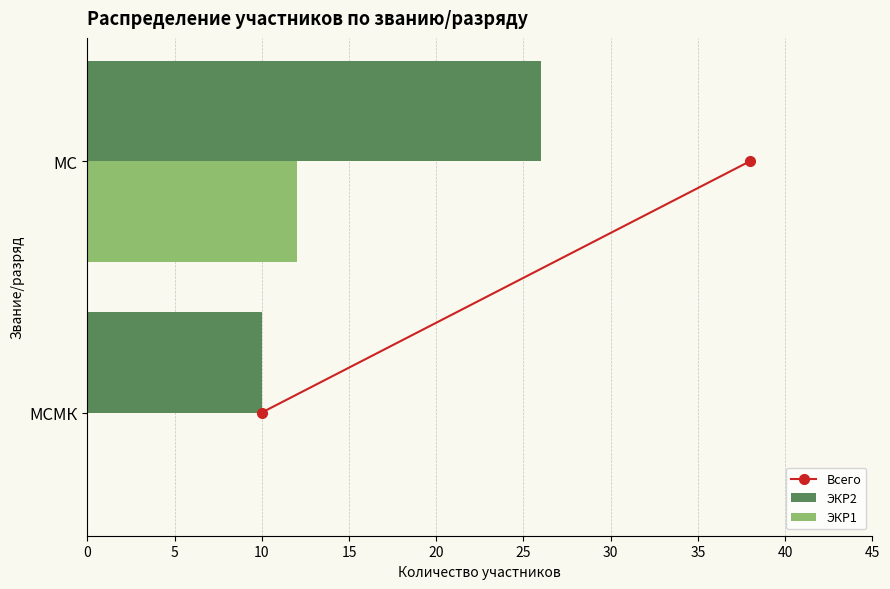

Which series changed the most between МСМК and МС?

ЭКР2